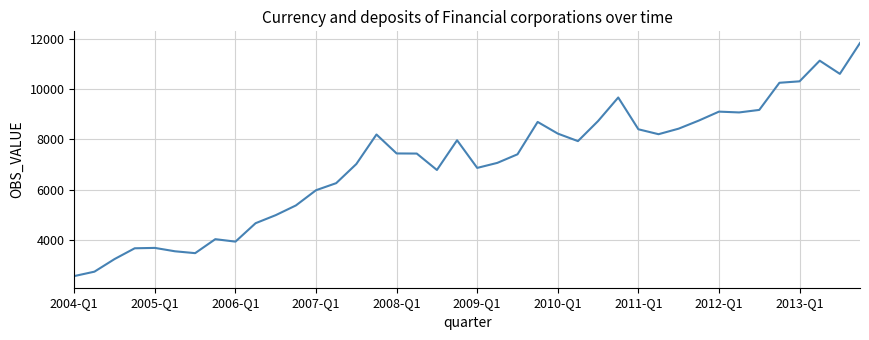

Is this an area chart (filled region under the line)?

No